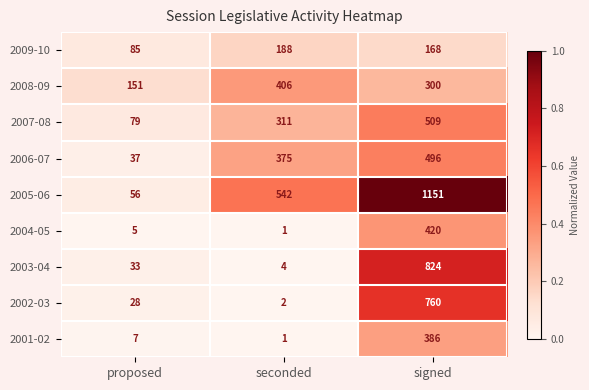

What is the difference between the maximum and minimum values in the 2004-05 series?

419